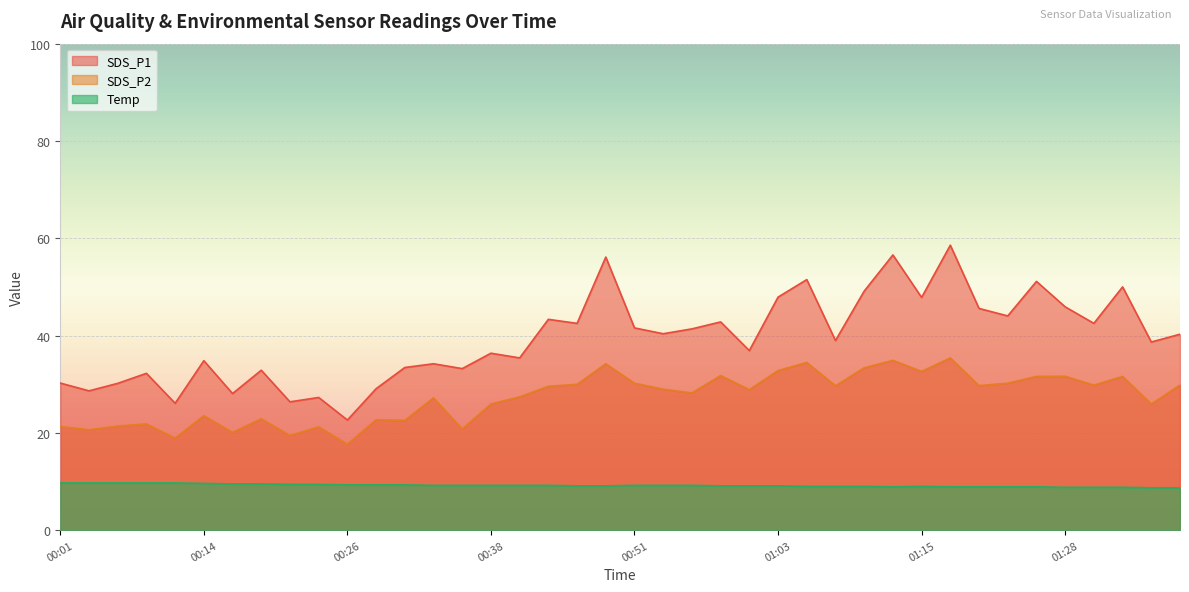

True or false: SDS_P2 and Temp intersect in this chart.

False